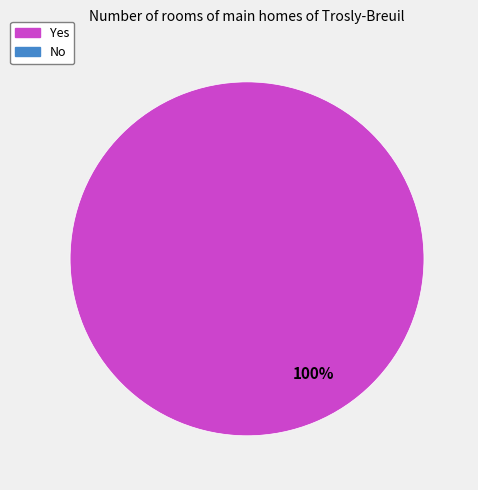

Is there a majority slice in this chart?

Yes